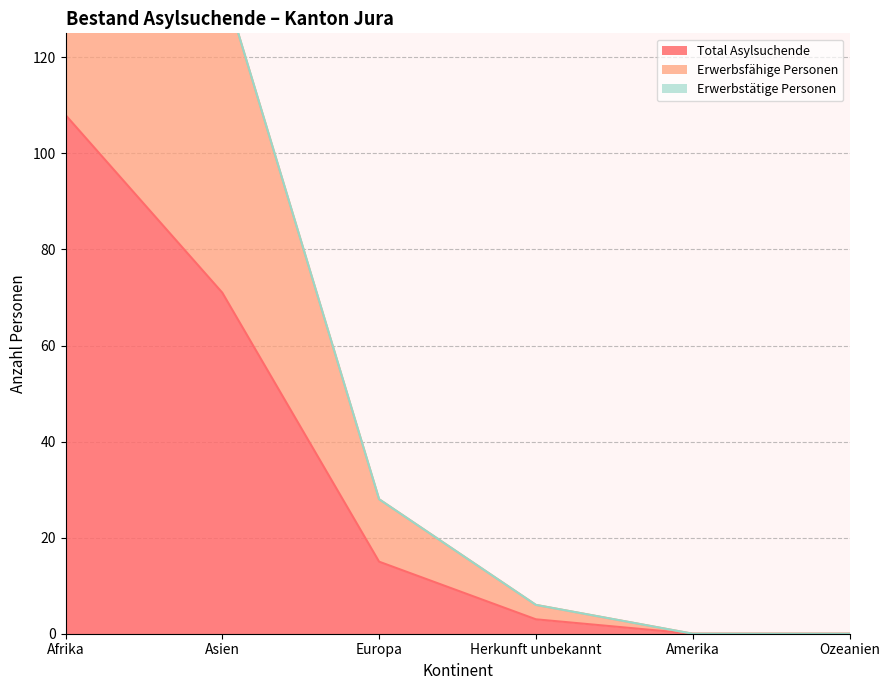

Which has a higher value, Europa or Ozeanien?

Europa